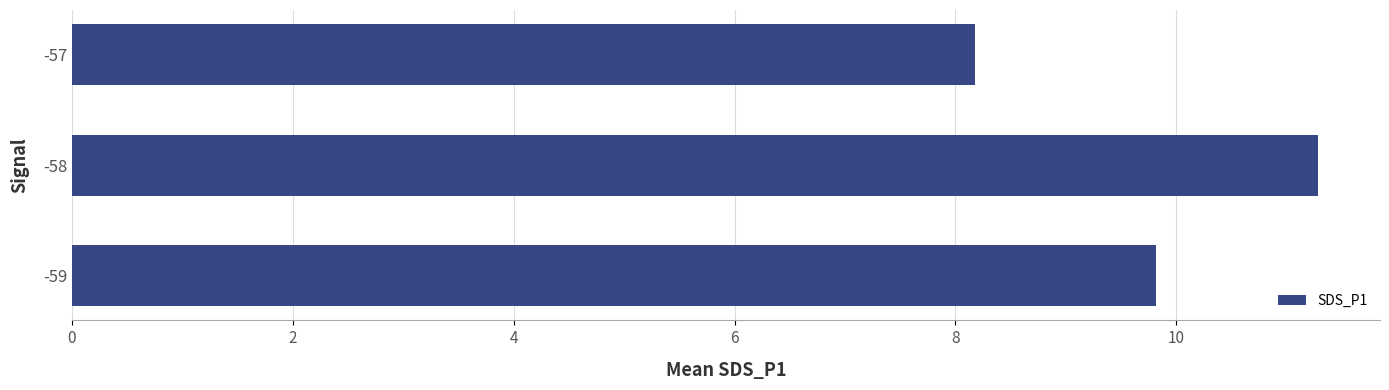

How many bars are there in total?

3